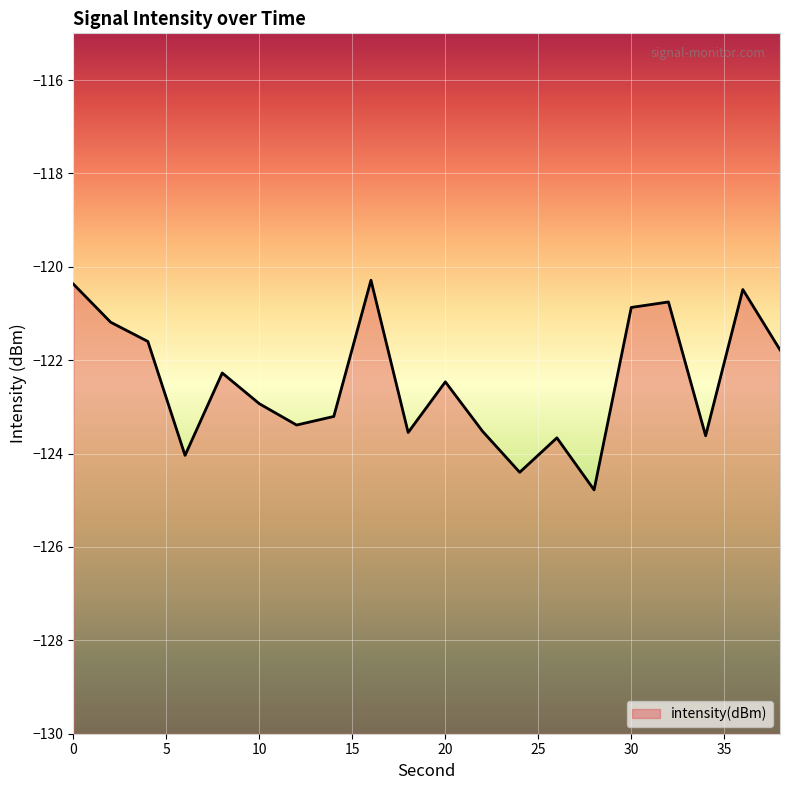

True or false: the data shows -121.8 at 38.

True